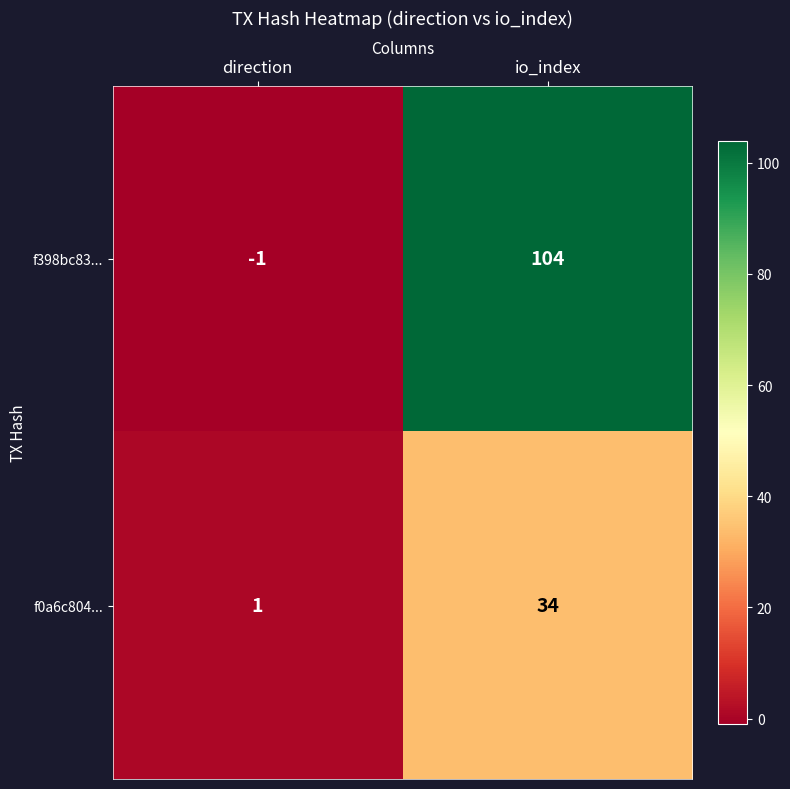

Reading right to left, transcribe all the data shown in this chart.

f398bc83...: 104	-1
f0a6c804...: 34	1